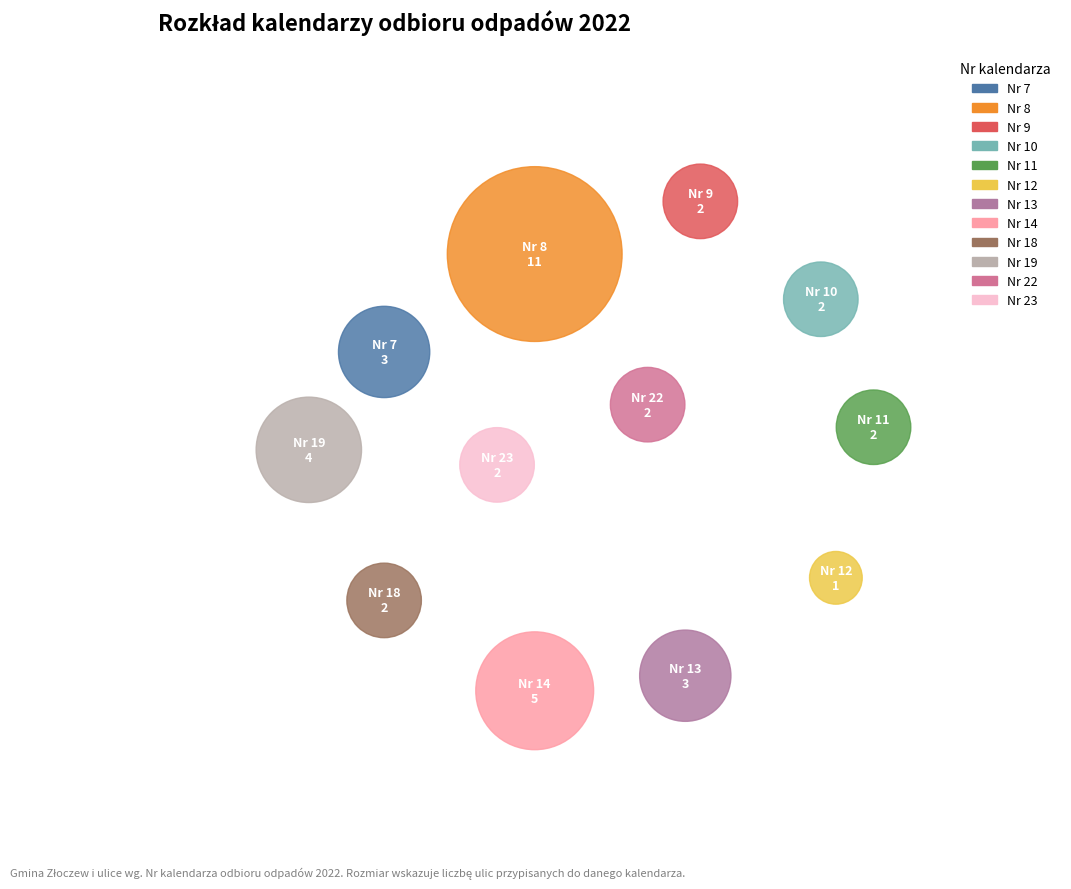

What portion of the pie excludes Nr 12?

97.4%